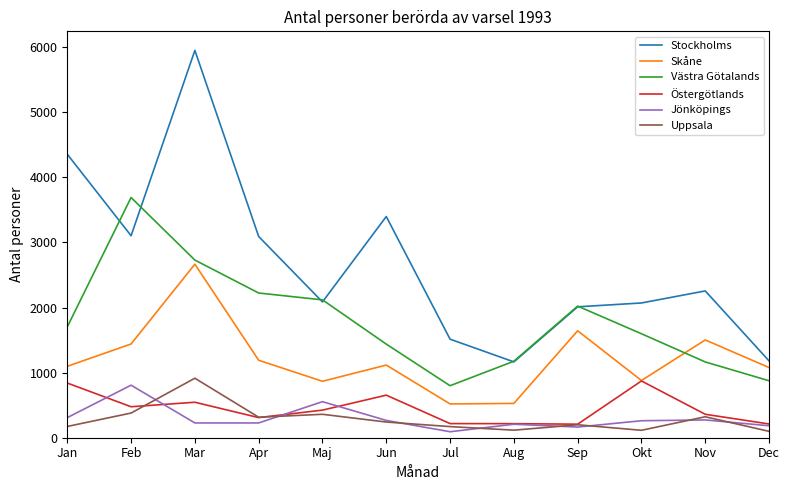

Where does the Stockholms series first go above 2255?

Jan